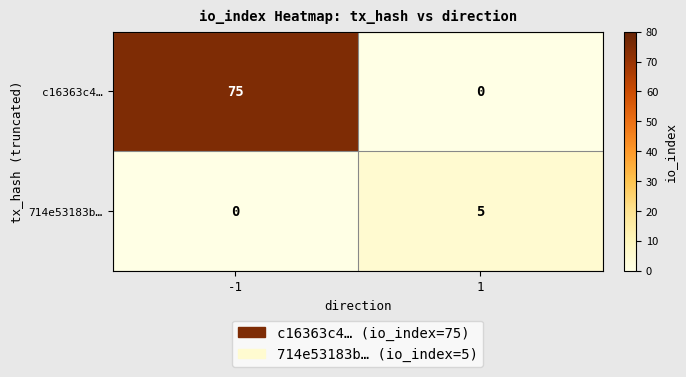

What is the total value across all series at -1?

75